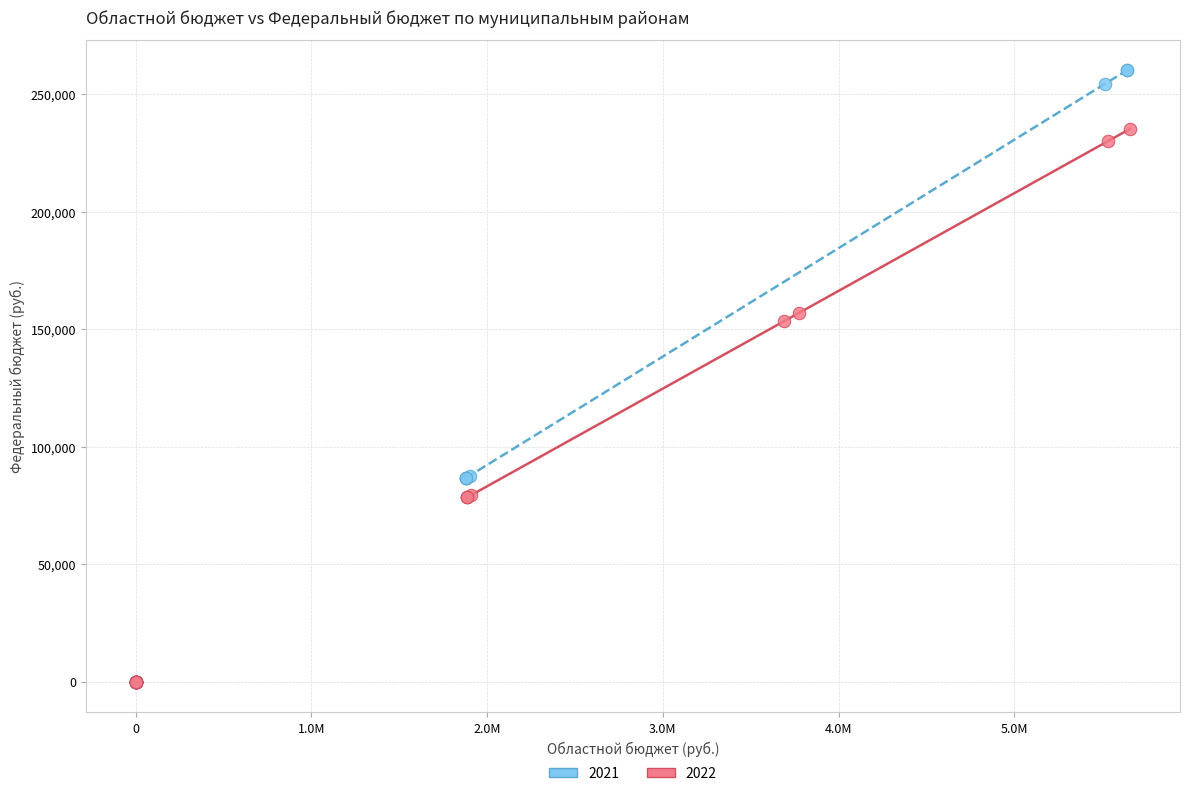

What are all the series names shown in the legend?

2021, 2022